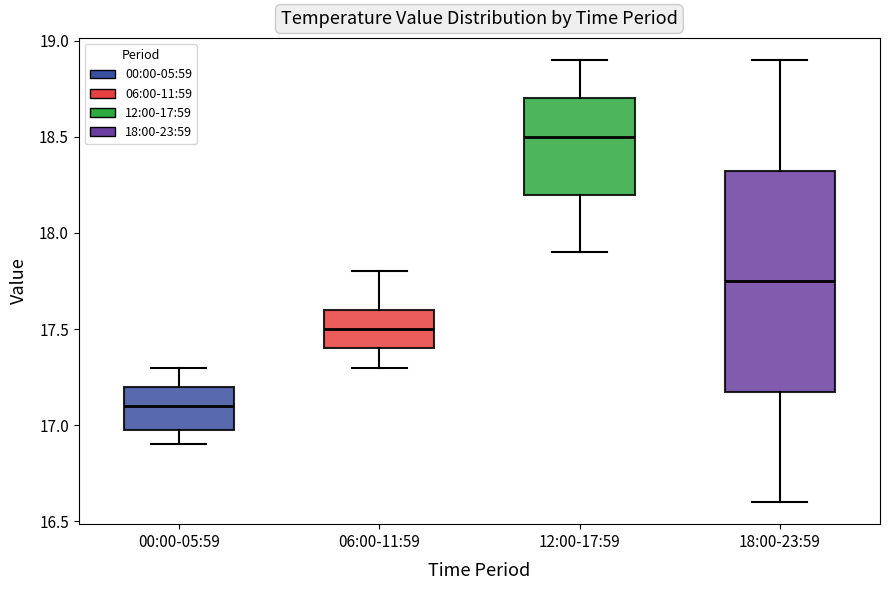

Which box's median line is the highest?

12:00-17:59